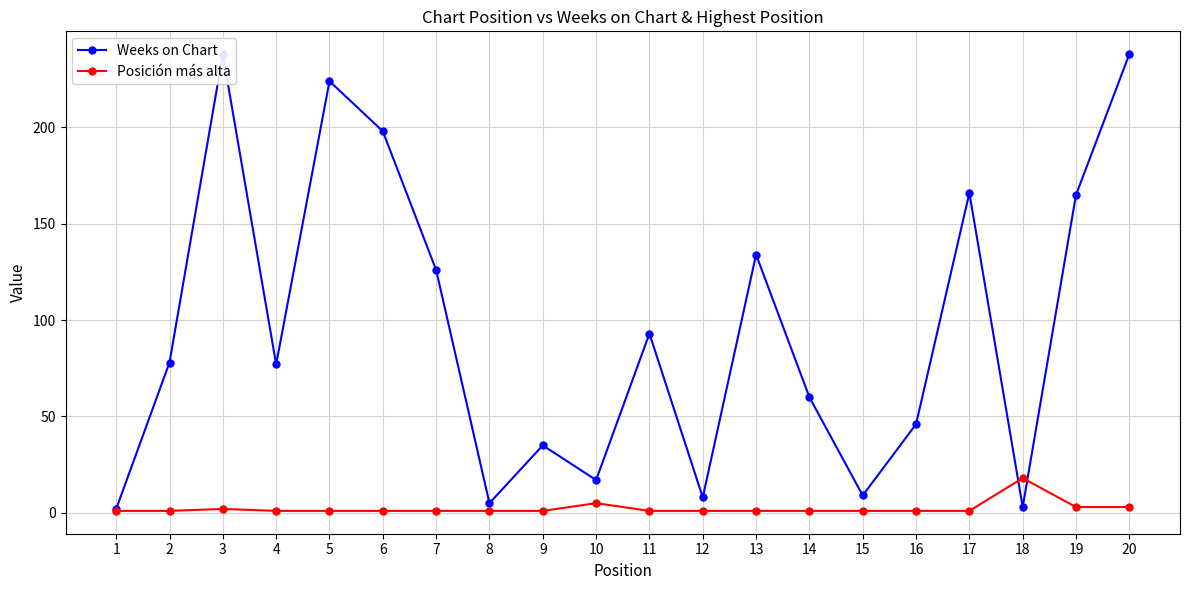

At which category does the chart reach its peak across all series?

3